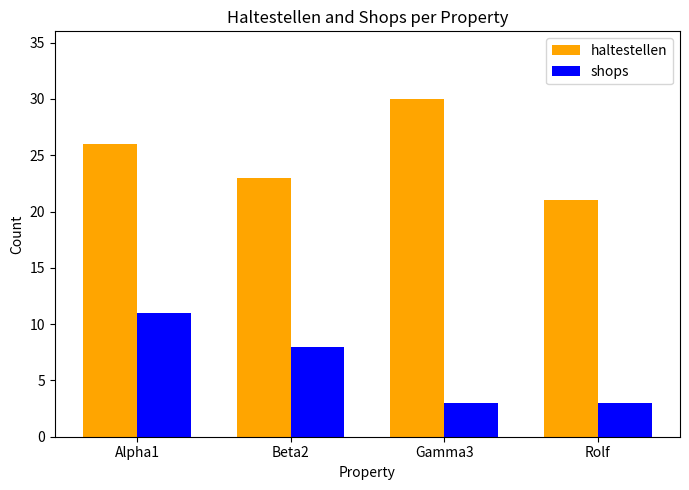

What is the lowest value of the shops series?

3